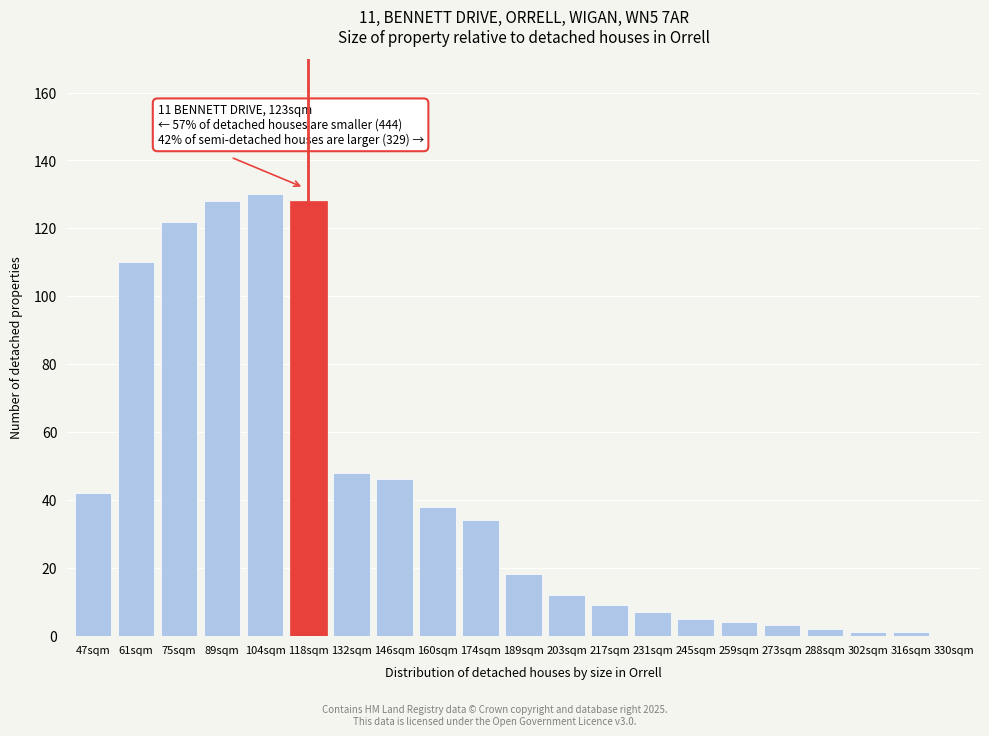

Reading left to right, list all the values displayed in this chart.

47sqm=42	61sqm=110	75sqm=122	89sqm=128	104sqm=130	118sqm=128	132sqm=48	146sqm=46	160sqm=38	174sqm=34	189sqm=18	203sqm=12	217sqm=9	231sqm=7	245sqm=5	259sqm=4	273sqm=3	288sqm=2	302sqm=1	316sqm=1	330sqm=0